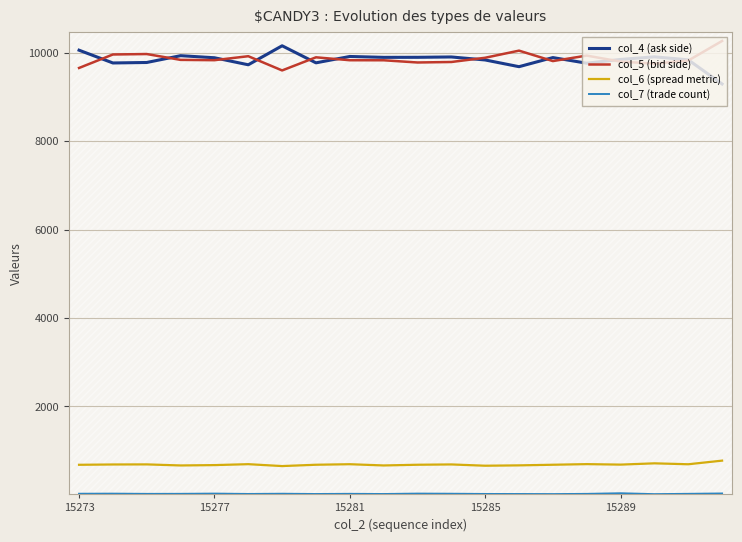

What is the greatest value displayed?

10267